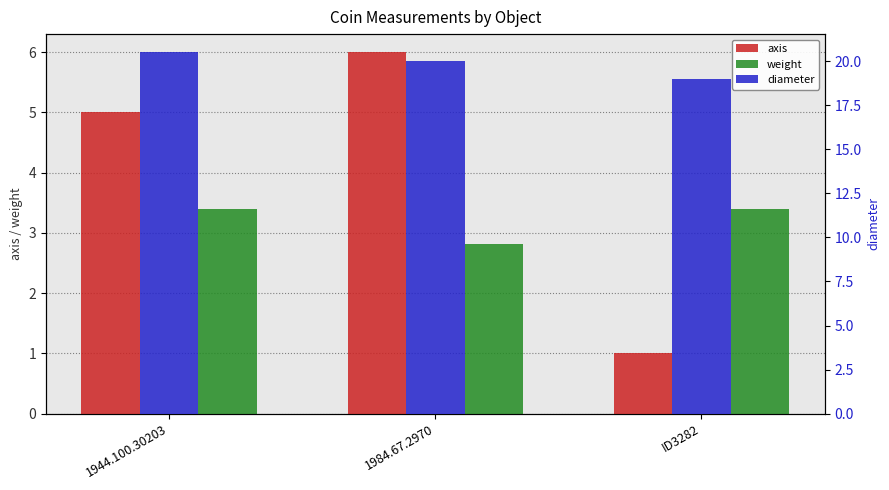

What is the highest value of the weight series?

3.4